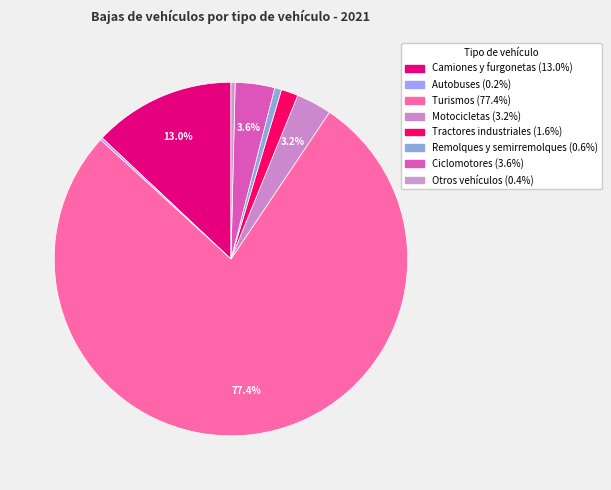

The Motocicletas slice represents 1% of the pie. True or false?

False